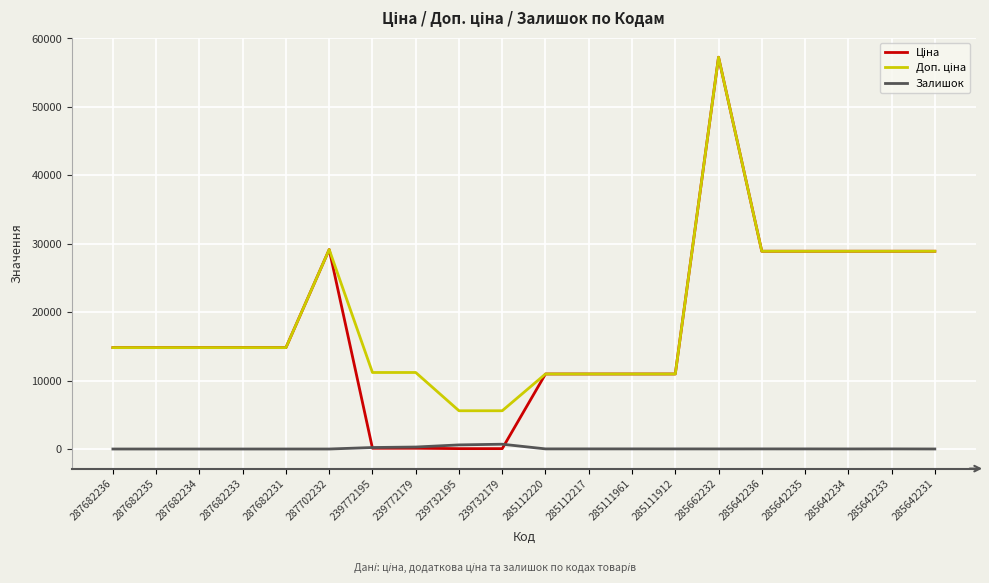

What is the greatest value displayed?

57258.0